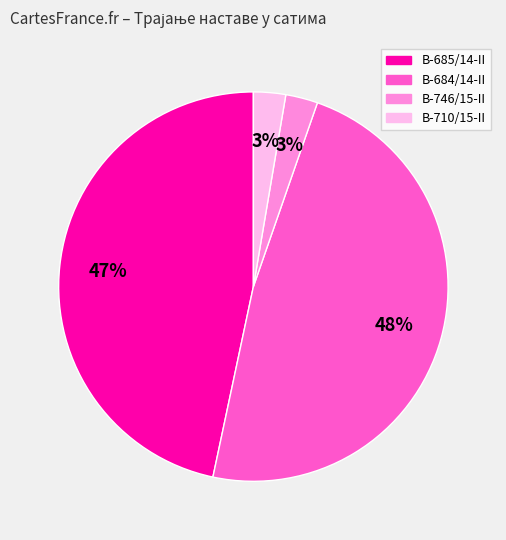

Is the sum of В-710/15-II and В-685/14-II greater than half?

No